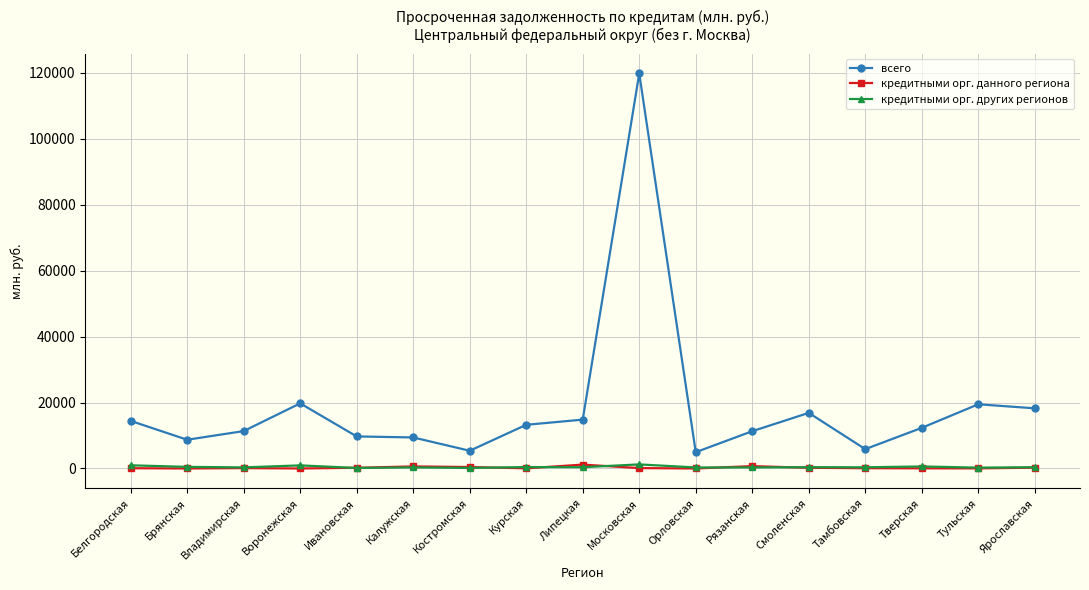

What is the value of the кредитными орг. данного региона point at the 15th from the left?

47